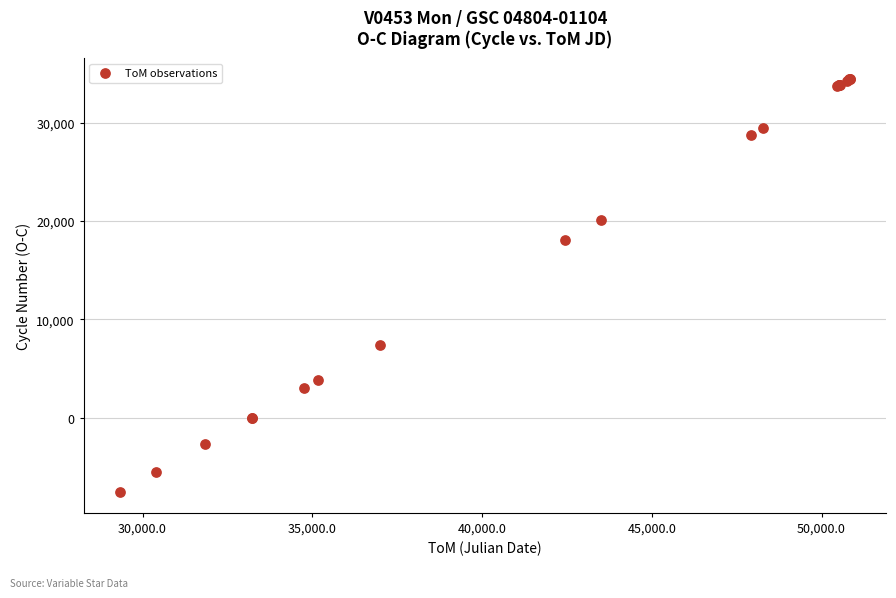

What Y value in the scatter plot is closest to 13433?

18062.3